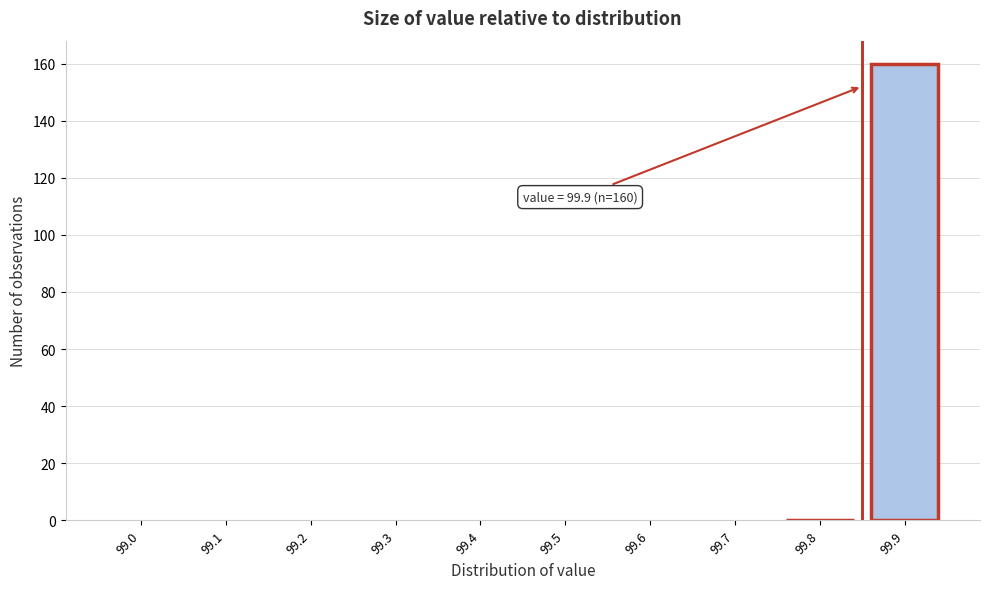

Reading left to right, extract all data points from this chart.

99.0=0	99.1=0	99.2=0	99.3=0	99.4=0	99.5=0	99.6=0	99.7=0	99.8=0	99.9=160